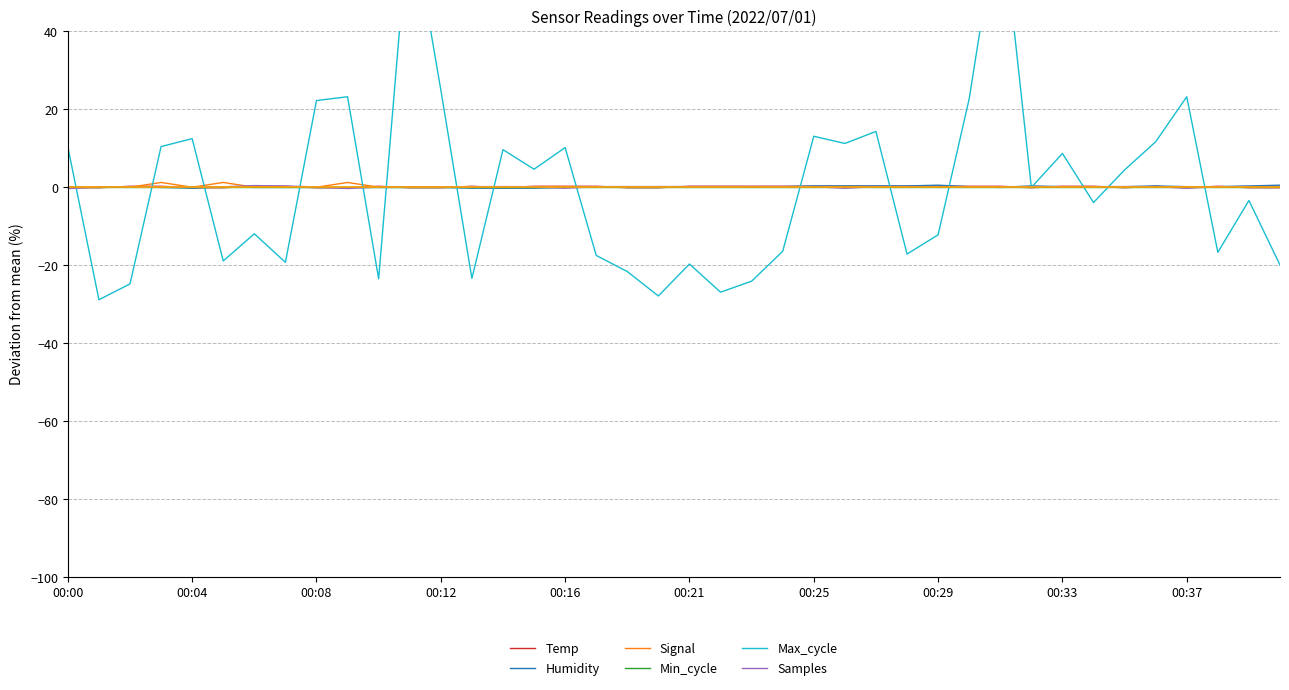

What is the difference between the second highest and minimum values in the Signal series?

1.2